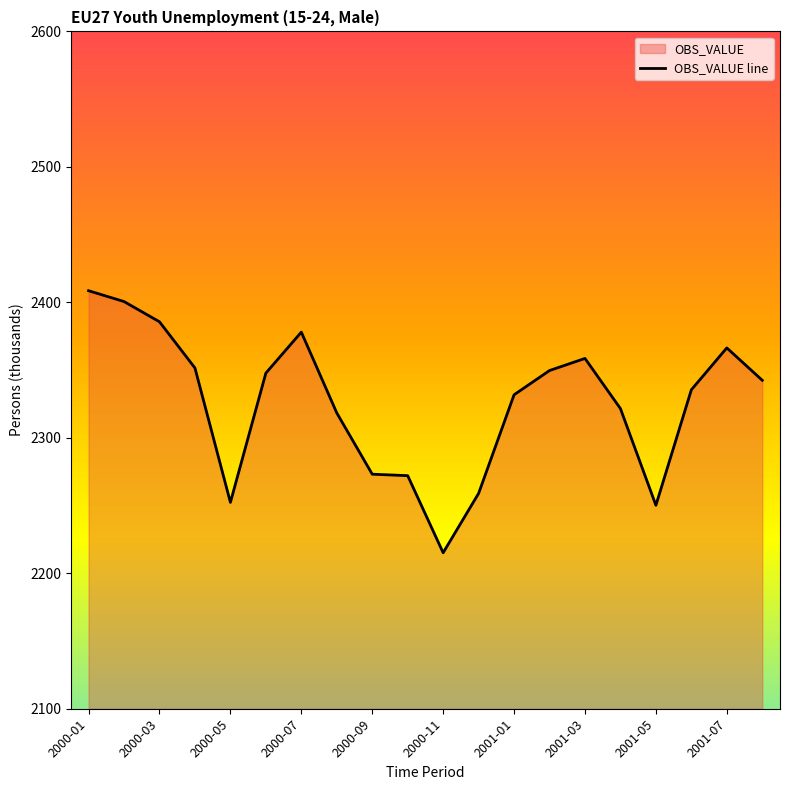

What is the change in value from 2001-01 to 2001-03?

+26.8